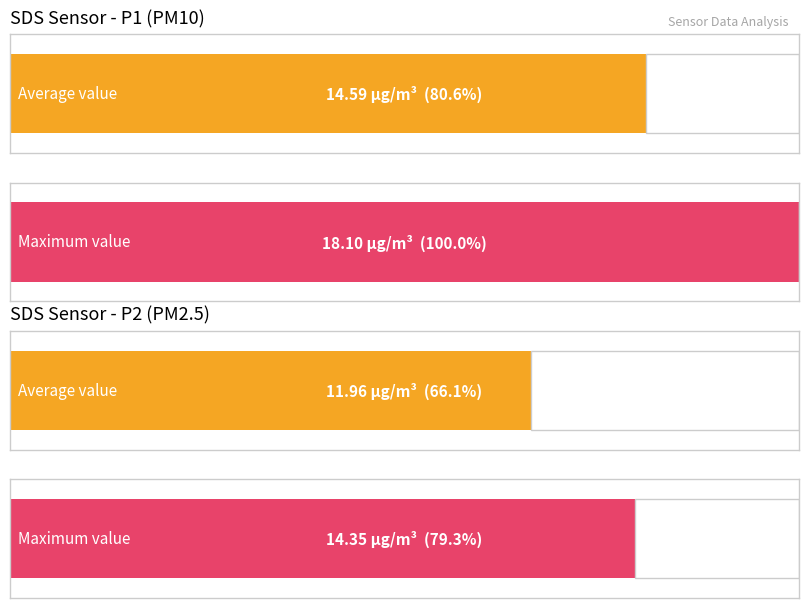

What is the average value of the SDS_P2 series?

12.0